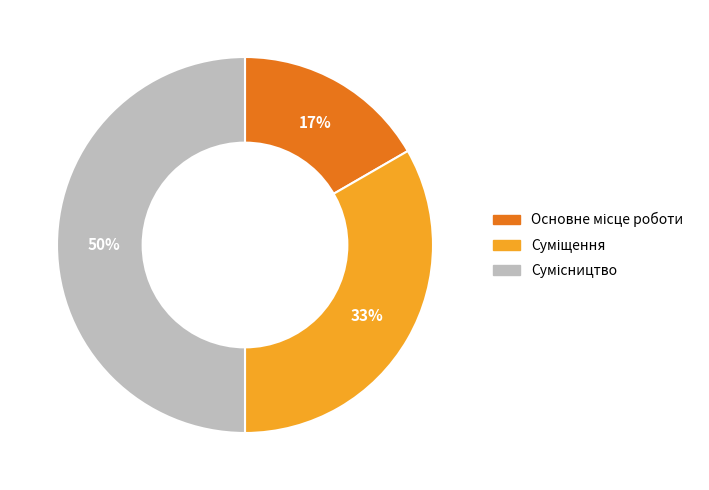

To the nearest percent, what is the difference between the largest and smallest slice percentages?

33%